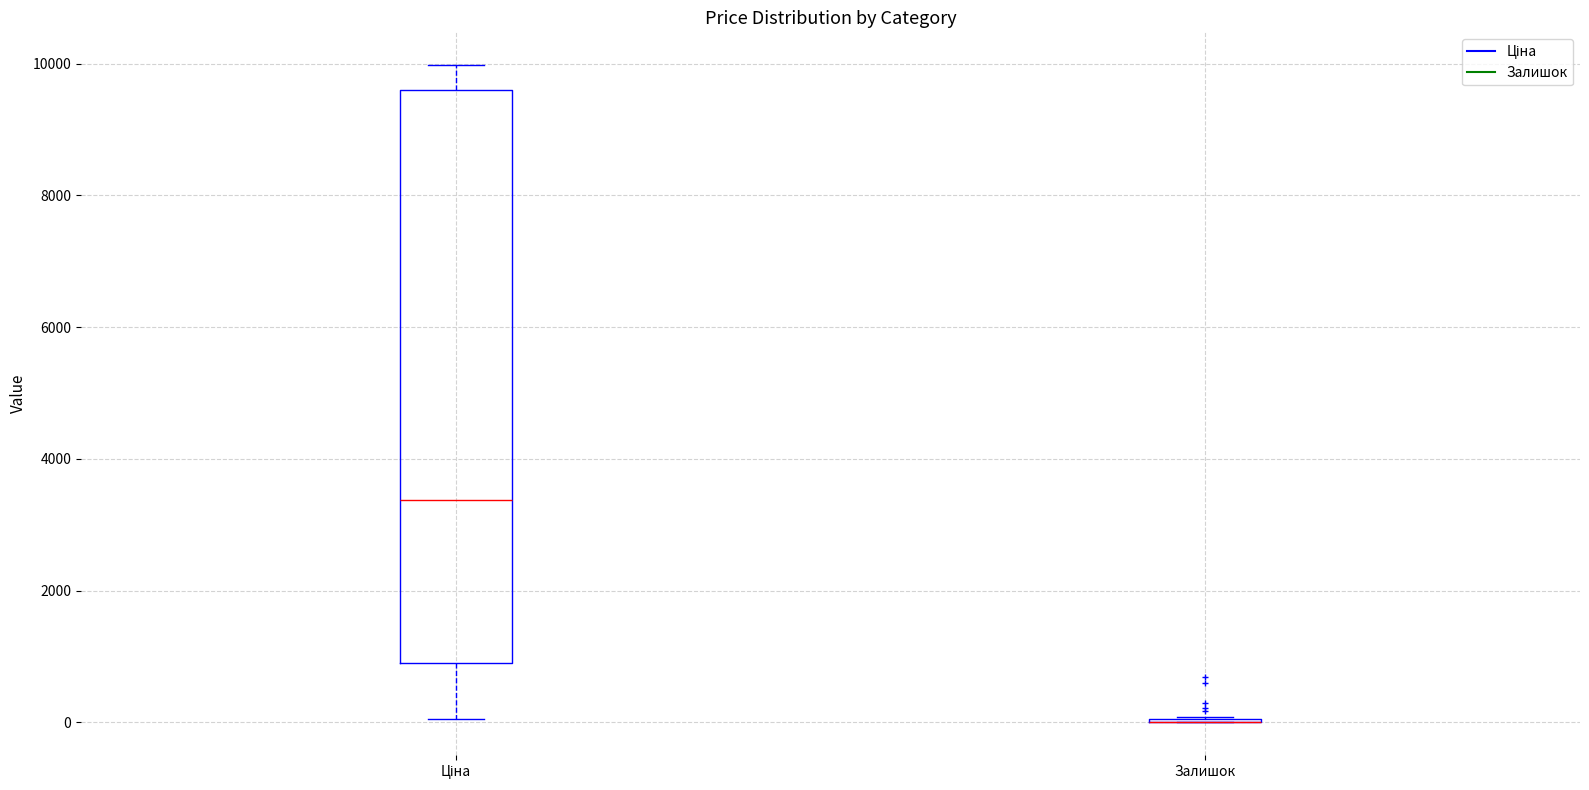

Which box is the tallest, from its lower edge to its upper edge?

Ціна